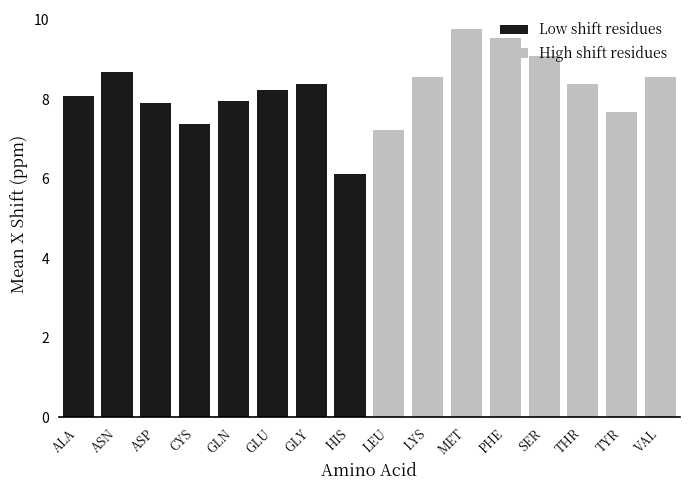

List the series in order of their peak value, highest first.

High shift residues, Low shift residues